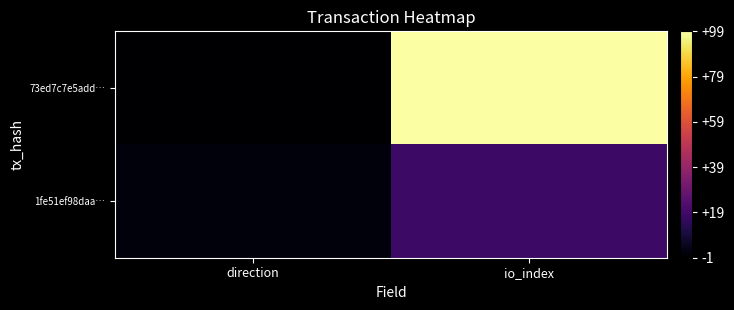

At io_index, list the series in order from largest to smallest.

73ed7c7e5add…, 1fe51ef98daa…